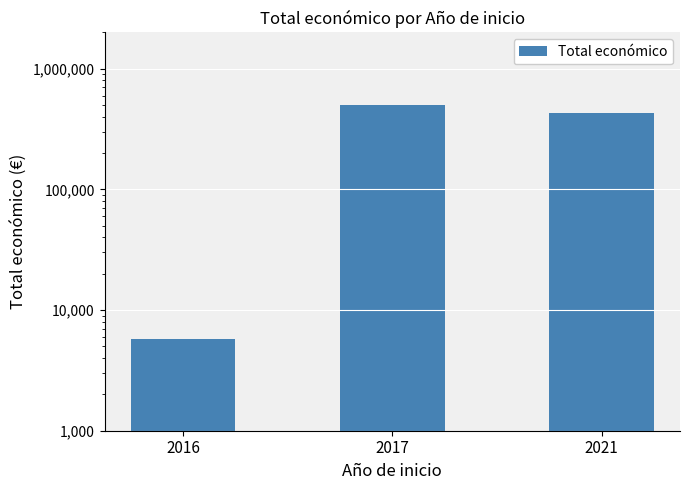

Reading left to right, extract all data points from this chart.

5718	496743	430411